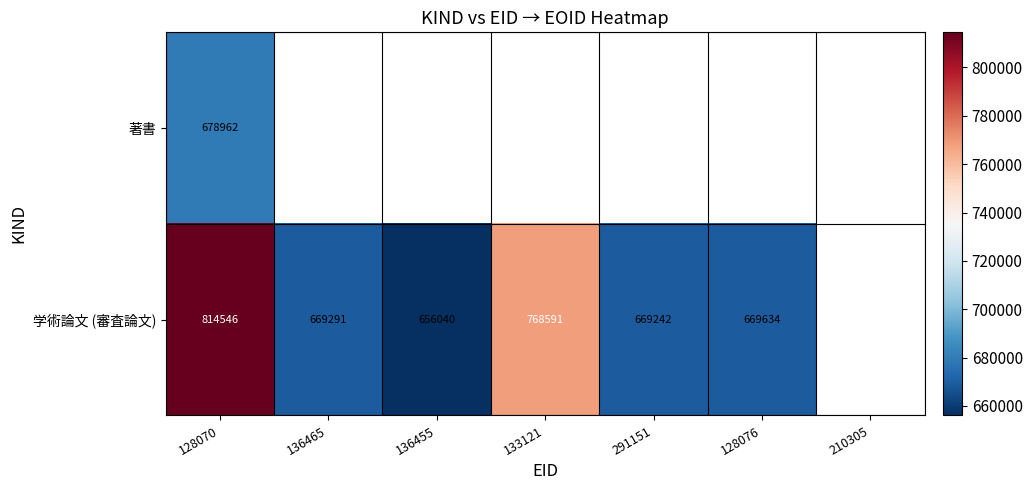

What is the difference between the 学術論文 (審査論文) values at 136455 and 291151?

13202